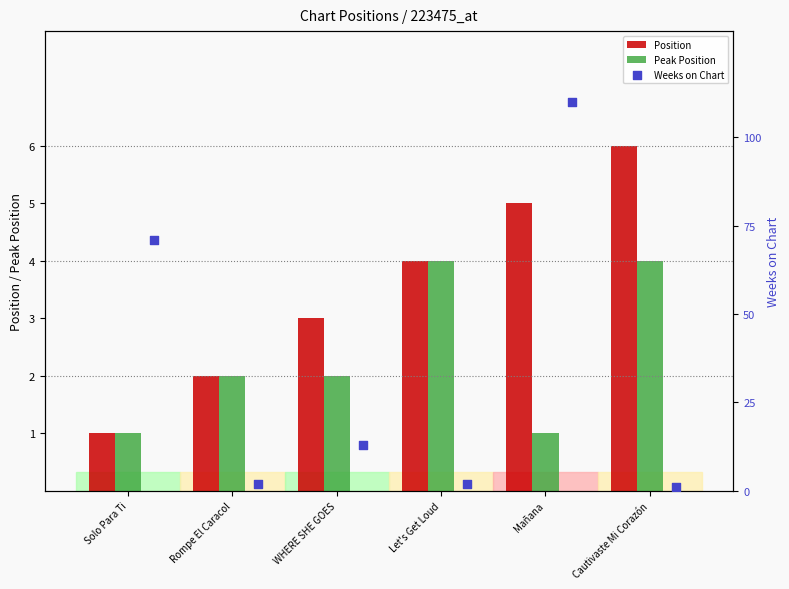

What is the sum of all Peak Position values?

14